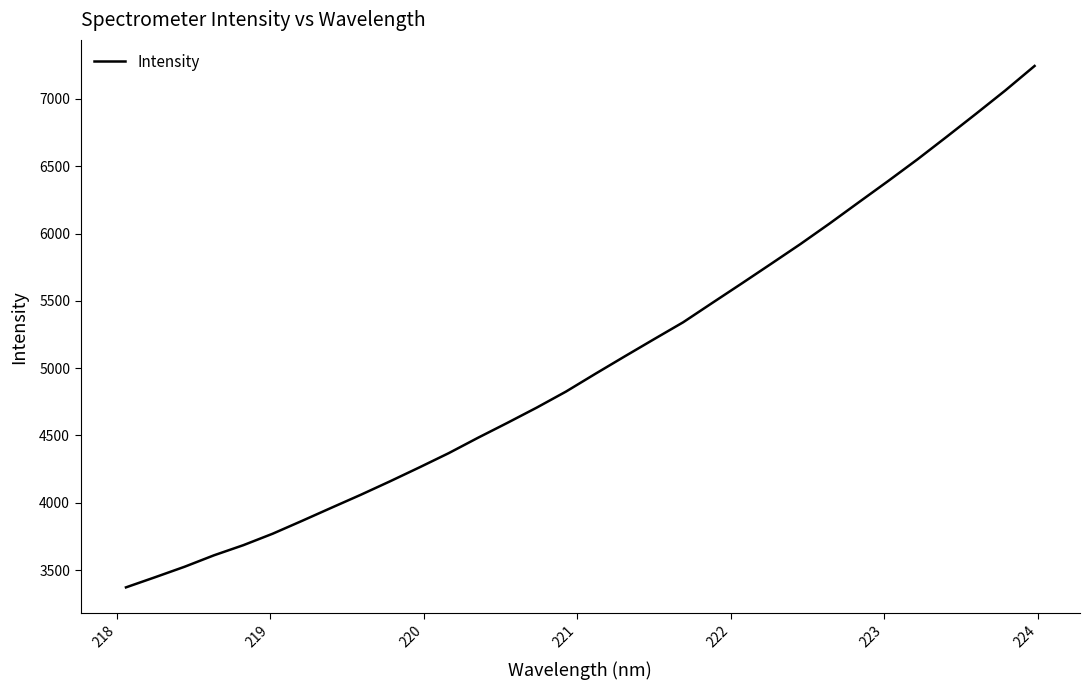

What is the minimum value shown in the chart?

3371.3